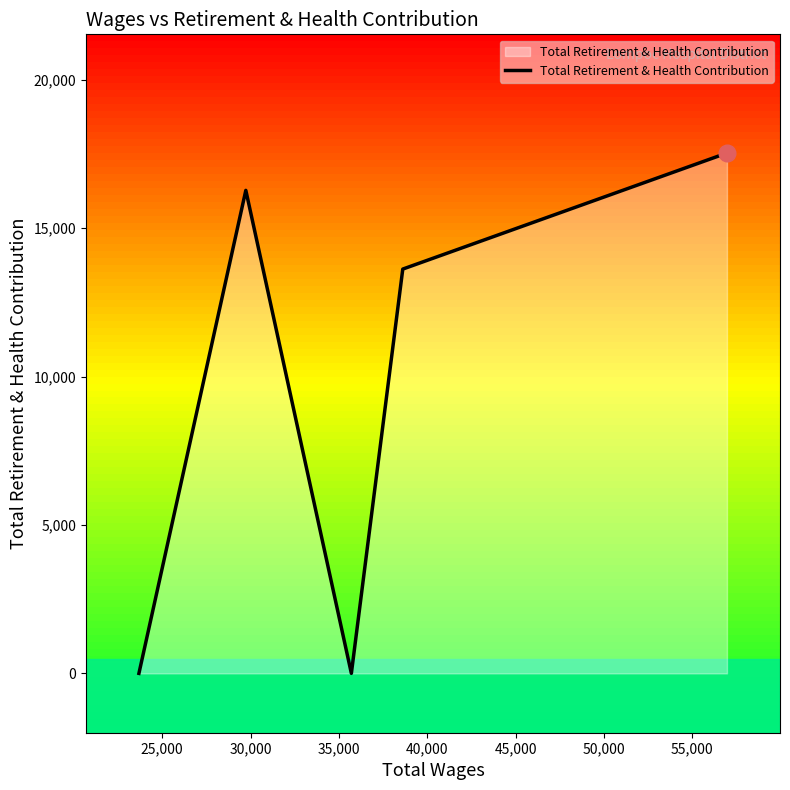

True or false: the data has more than 0 interior local peaks.

True